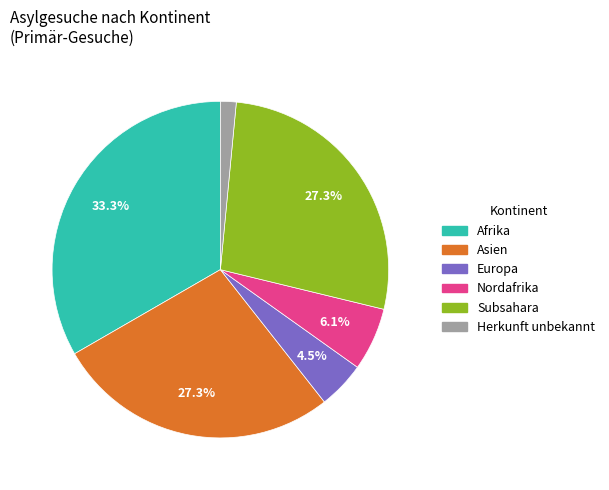

Which has a higher value, Europa or Herkunft unbekannt?

Europa